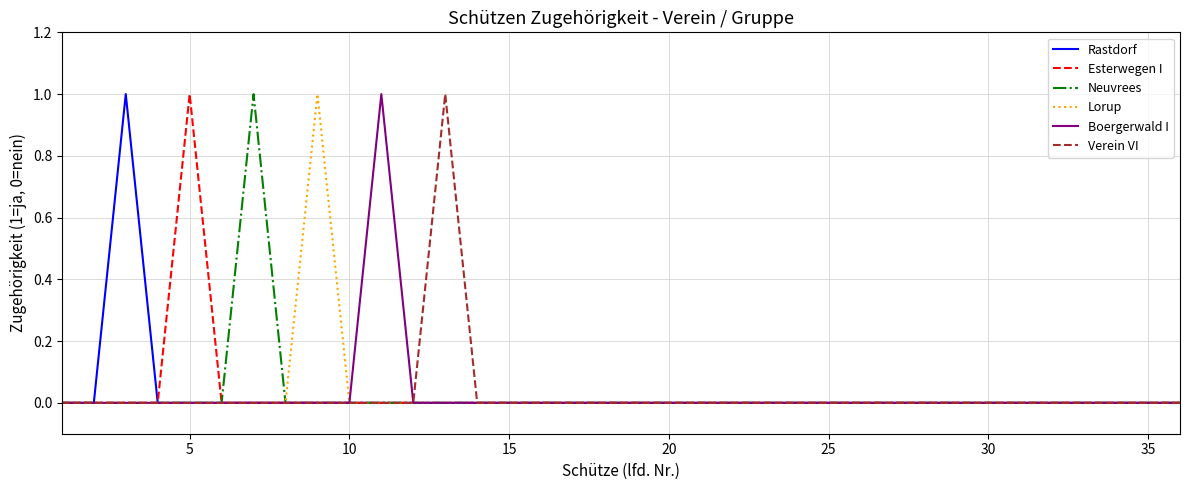

How many lines are shown in the chart?

6